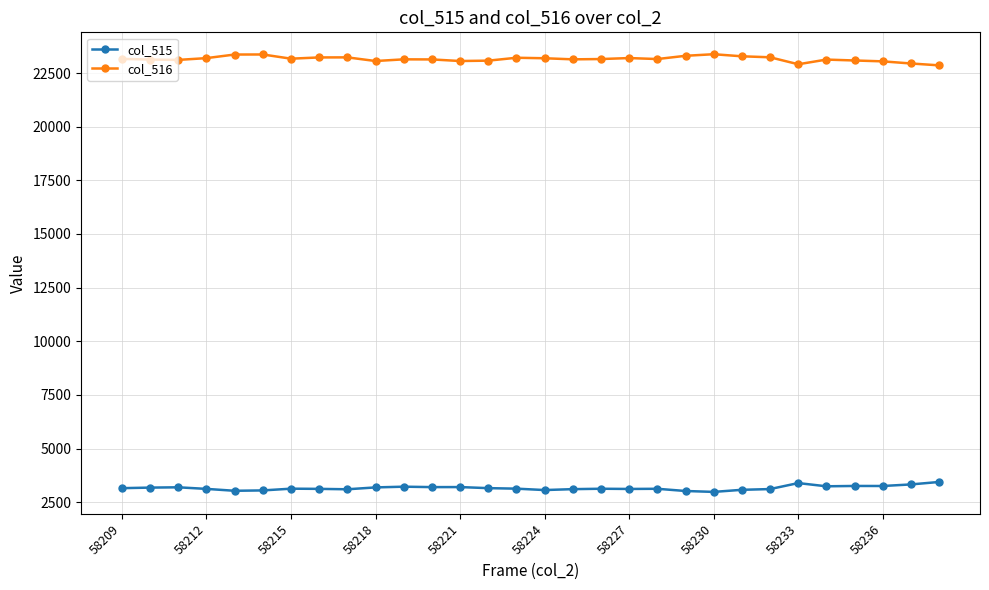

At how many categories does at least one series exceed 5697?

30